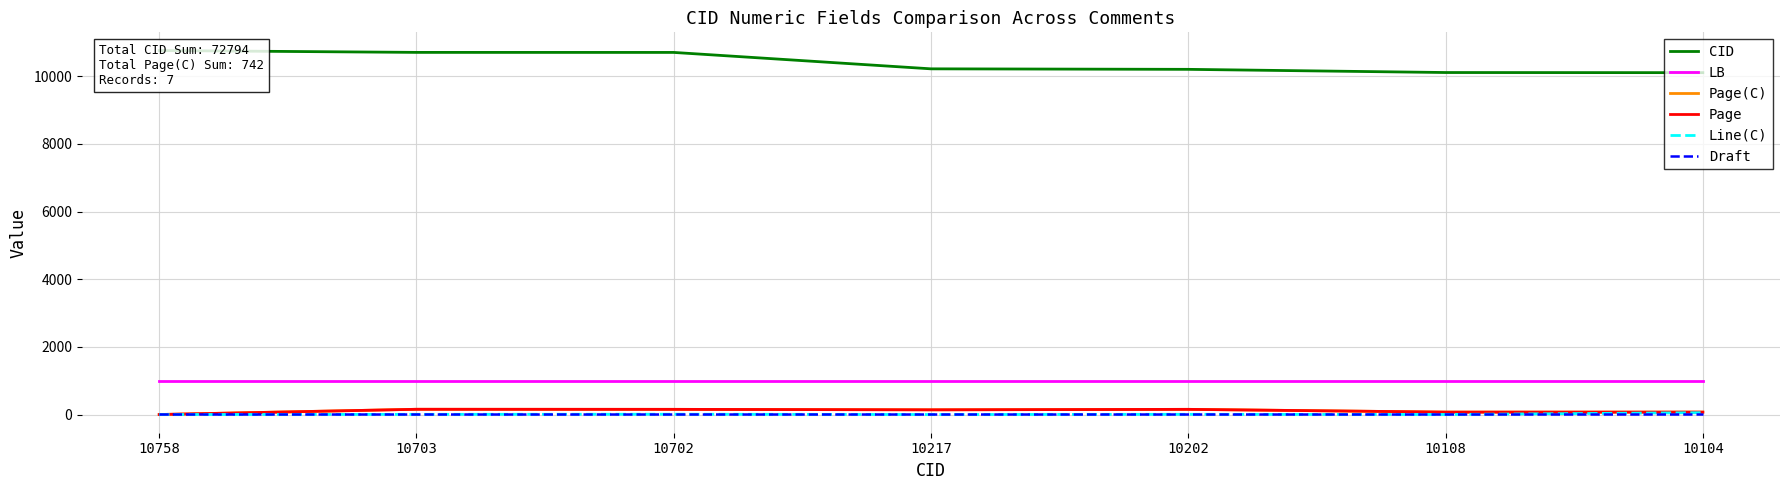

True or false: Page has more than 2 interior local peaks.

False